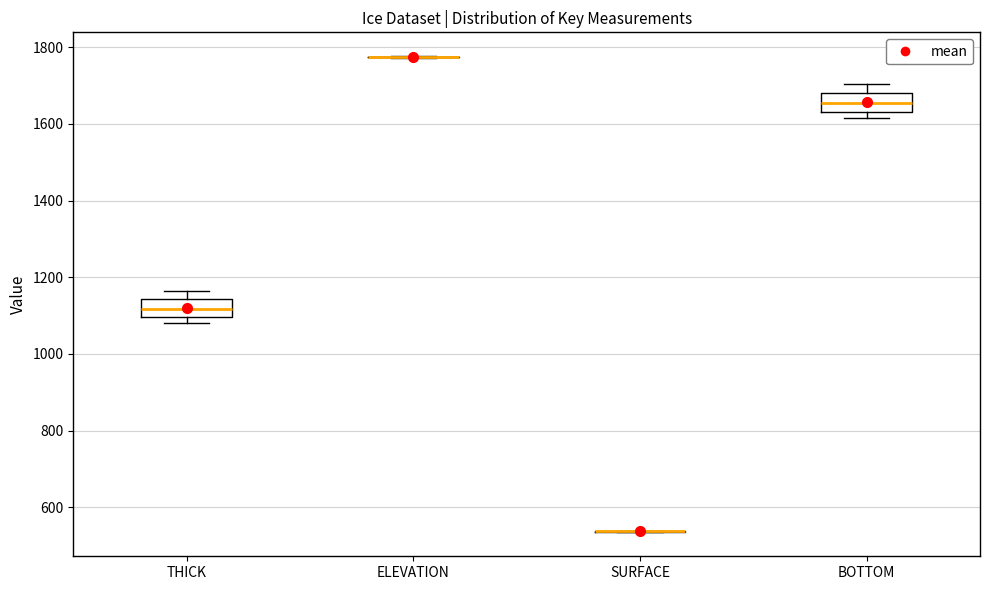

Reading left to right, transcribe this box plot: for each box, give where its median line is, the range the box spans, and where its two whiskers end, as read against the y-axis. The values are not printed on the chart, so give them approximately, as read against the axis.

THICK: median 1120, box 1100 to 1140, whiskers 1080 to 1160
ELEVATION: box collapsed to a line at 1780, whiskers 1780 to 1780
SURFACE: box collapsed to a line at 540, whiskers 540 to 540
BOTTOM: median 1660, box 1640 to 1680, whiskers 1620 to 1700